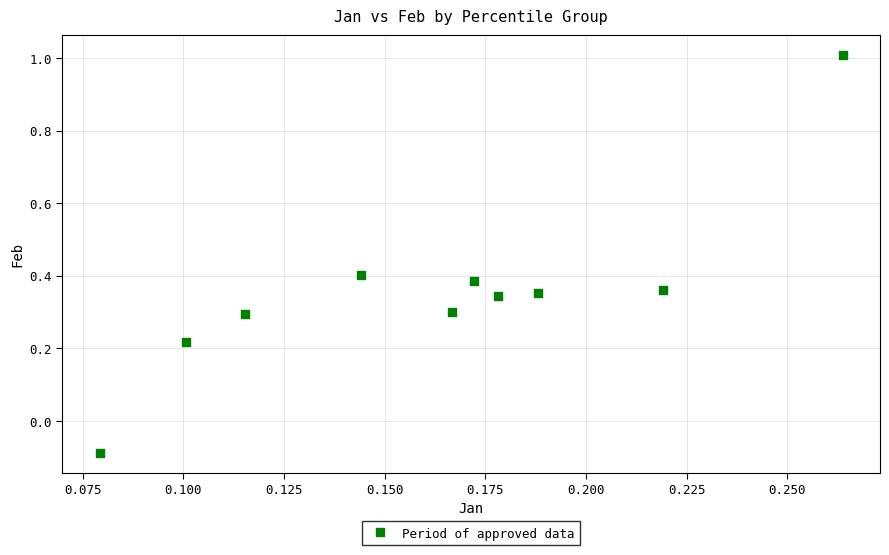

What is the range of Y values (max minus min)?

1.1